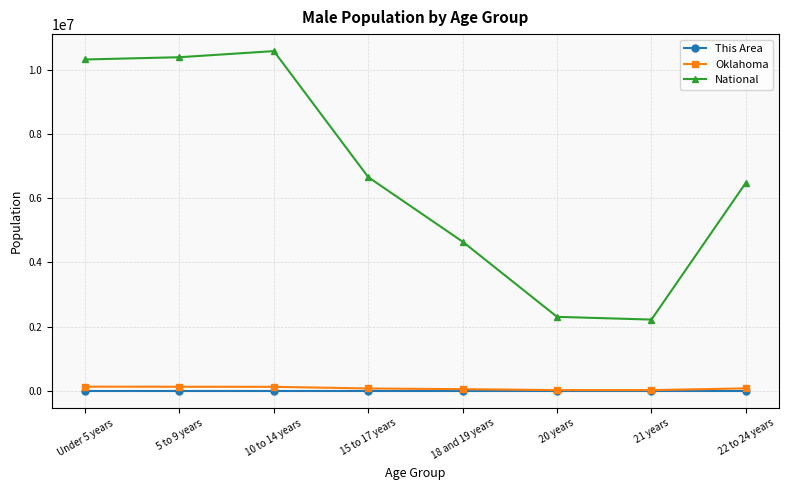

List the series in order of their peak value, lowest first.

This Area, Oklahoma, National